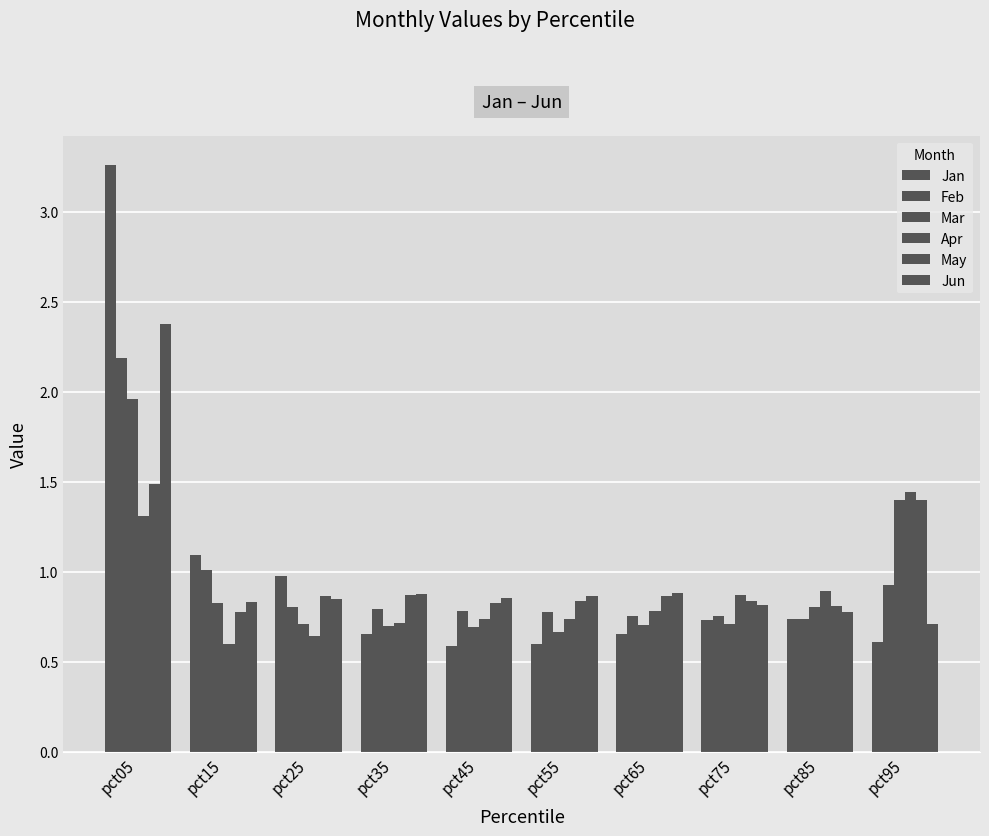

Reading left to right, extract all data points from this chart.

Jan: 3.3	1.1	1.0	0.7	0.6	0.6	0.7	0.7	0.7	0.6
Feb: 2.2	1.0	0.8	0.8	0.8	0.8	0.8	0.8	0.7	0.9
Mar: 2.0	0.8	0.7	0.7	0.7	0.7	0.7	0.7	0.8	1.4
Apr: 1.3	0.6	0.6	0.7	0.7	0.7	0.8	0.9	0.9	1.4
May: 1.5	0.8	0.9	0.9	0.8	0.8	0.9	0.8	0.8	1.4
Jun: 2.4	0.8	0.9	0.9	0.9	0.9	0.9	0.8	0.8	0.7